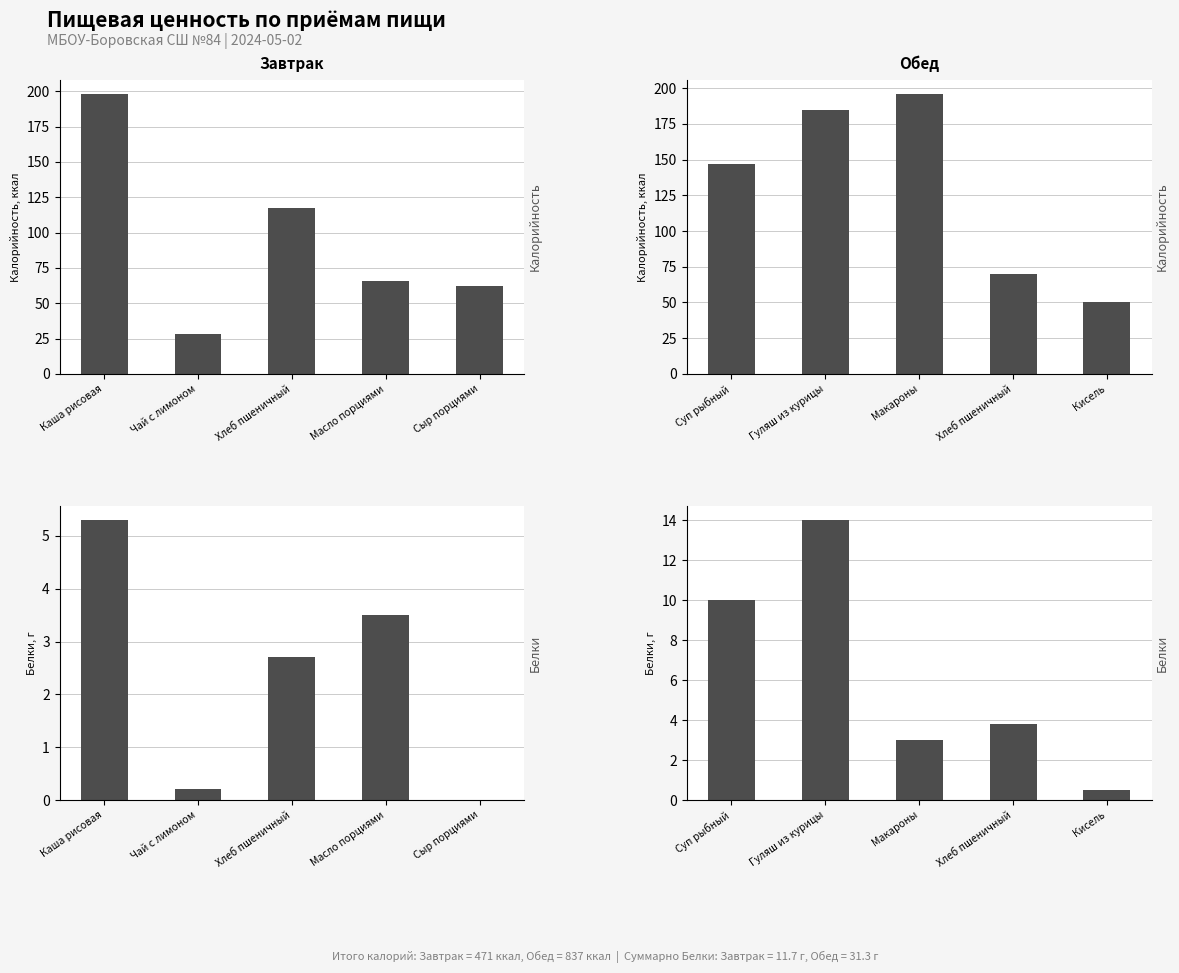

What is the label of the 2nd bar from the left?

Гуляш из курицы